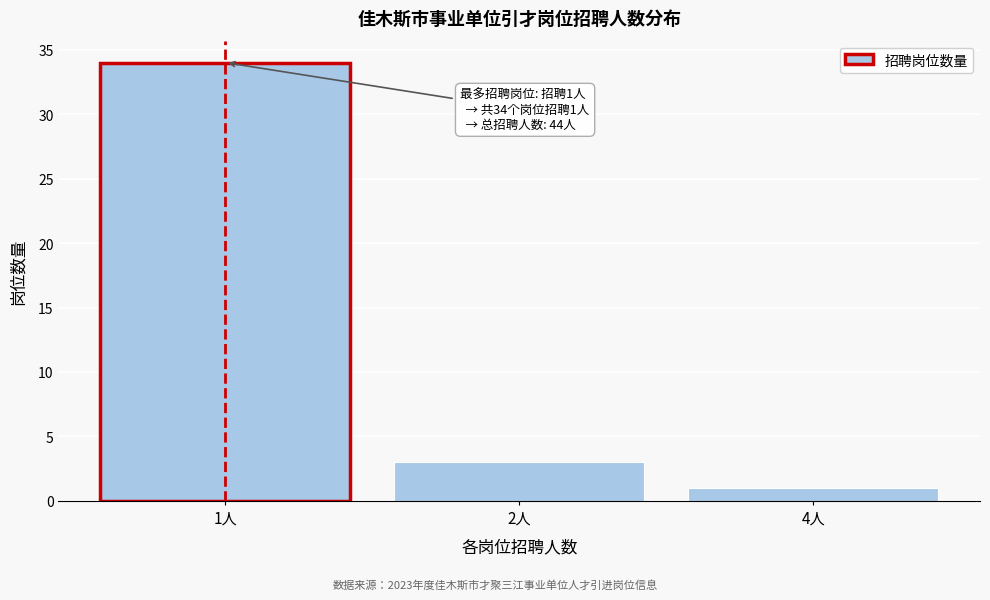

Reading left to right, list all the values displayed in this chart.

1人=34	2人=3	4人=1